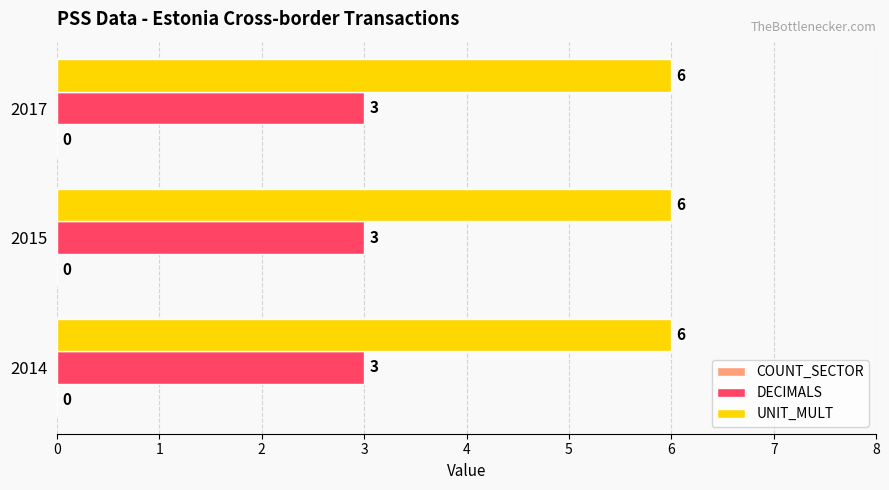

What is the smallest value displayed?

3